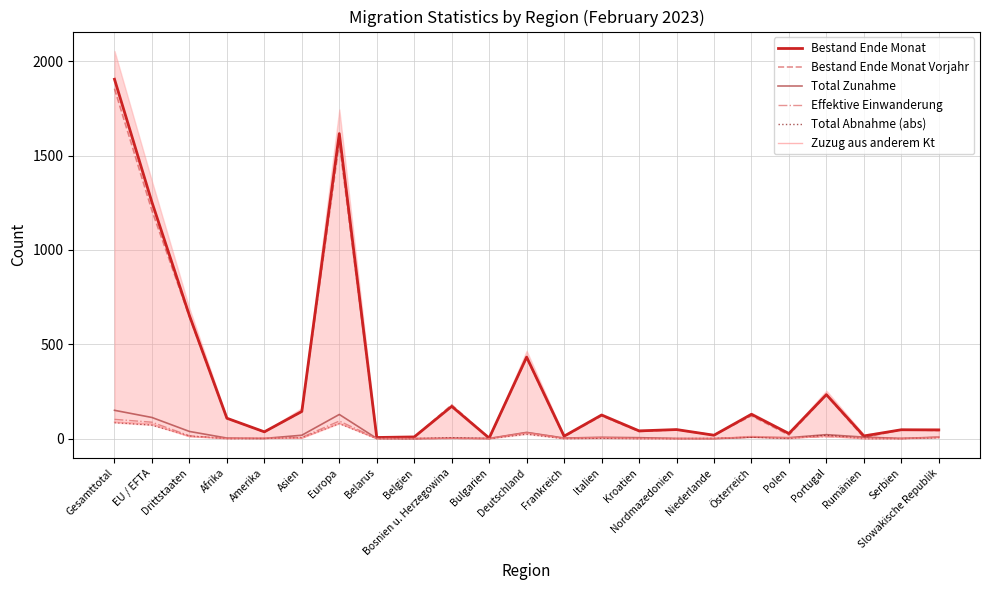

At which label is Total Abnahme (abs) closest to 42?

Deutschland